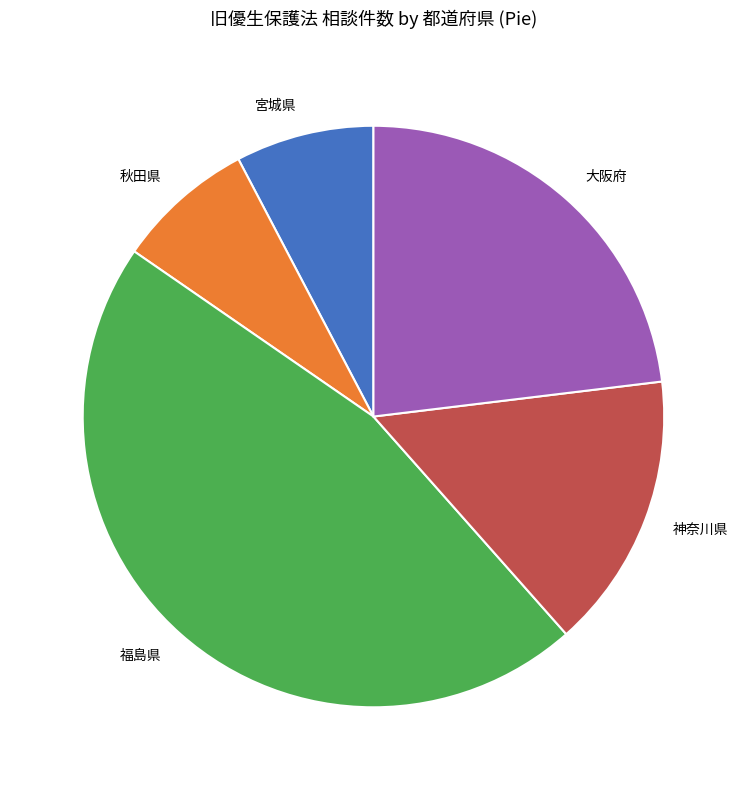

True or false: 神奈川県 accounts for 4% of the total.

False